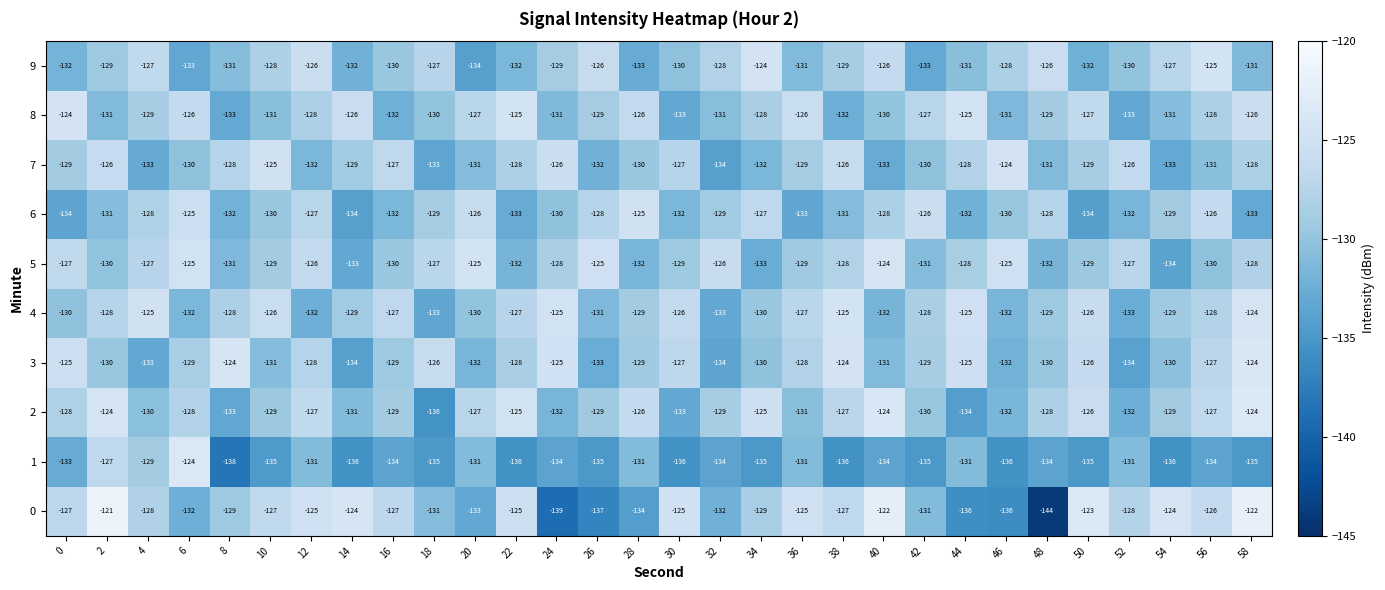

Count the number of data series in this chart.

10